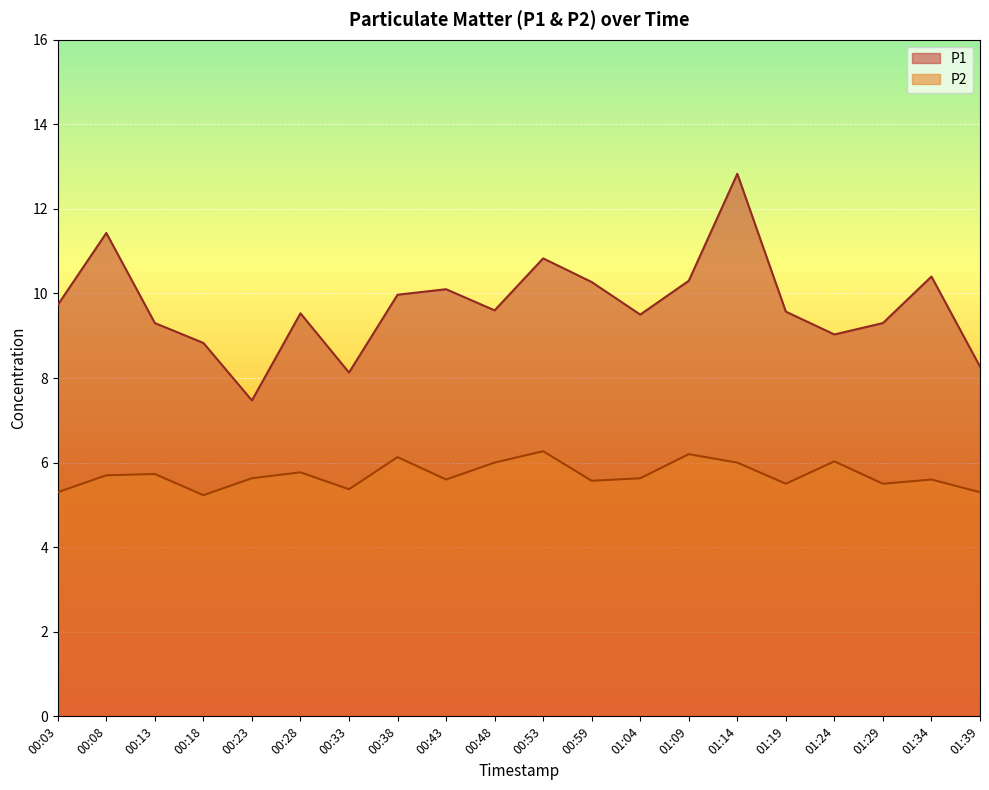

Rank the series by their maximum value, from lowest to highest.

P2, P1